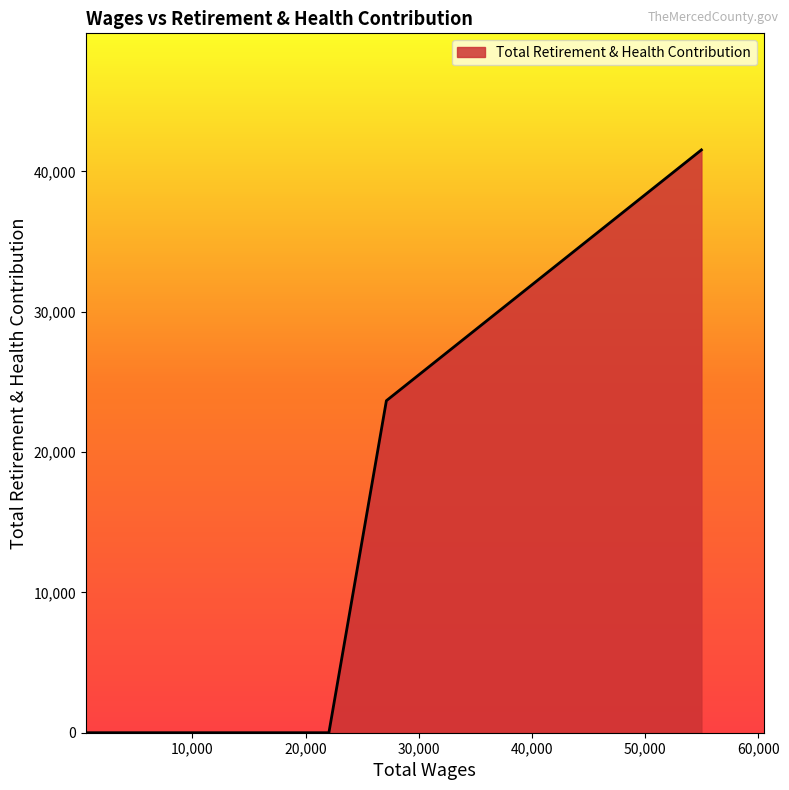

True or false: the data has more than 2 interior local peaks.

False